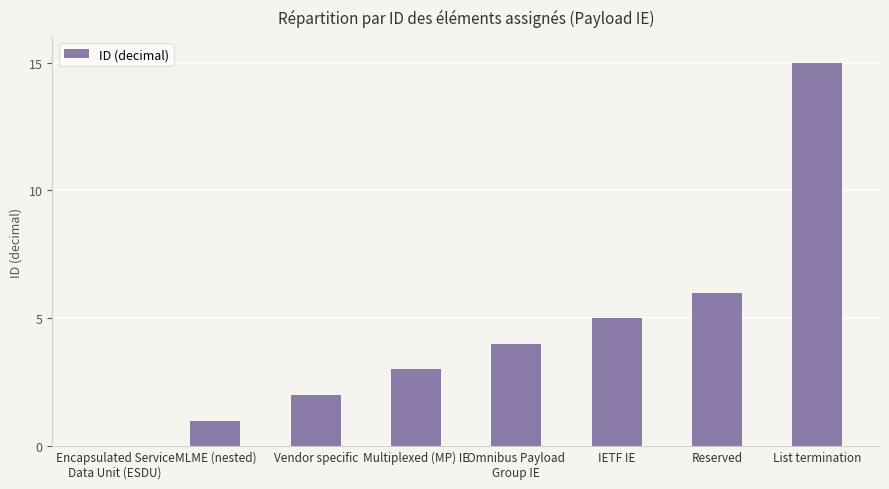

Which has a higher value, Vendor specific or Omnibus Payload
Group IE?

Omnibus Payload
Group IE